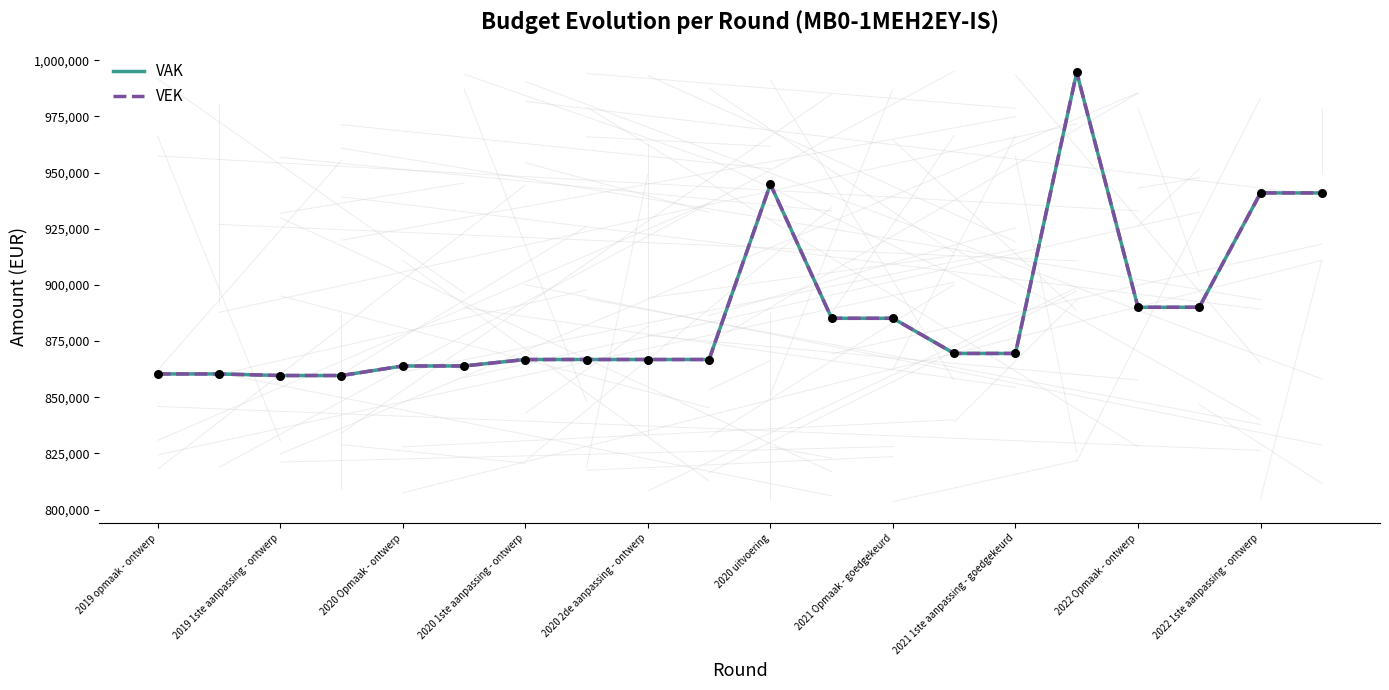

Does the chart have visible grid lines?

No